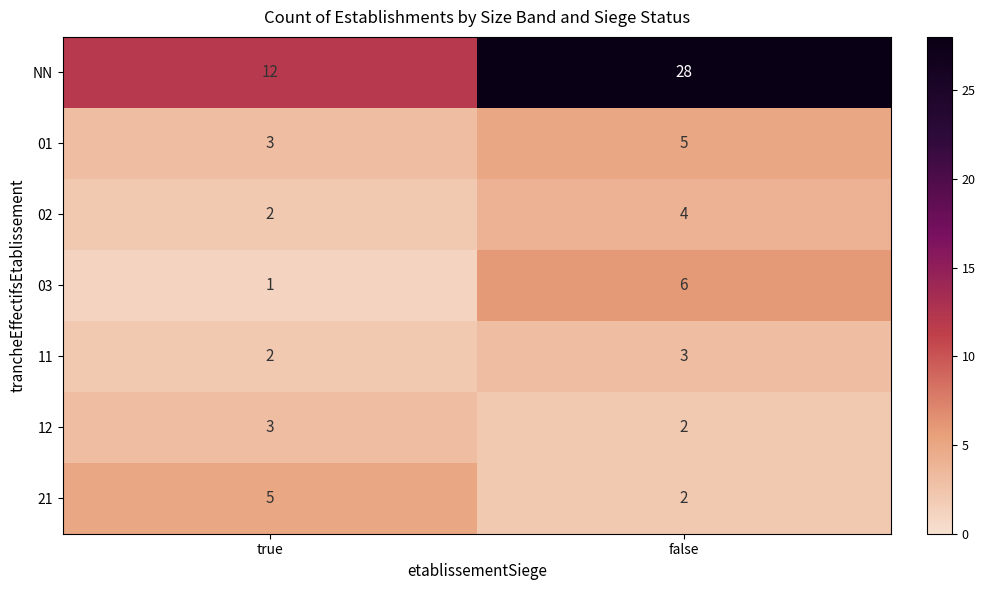

Which category has the highest value across all series?

false